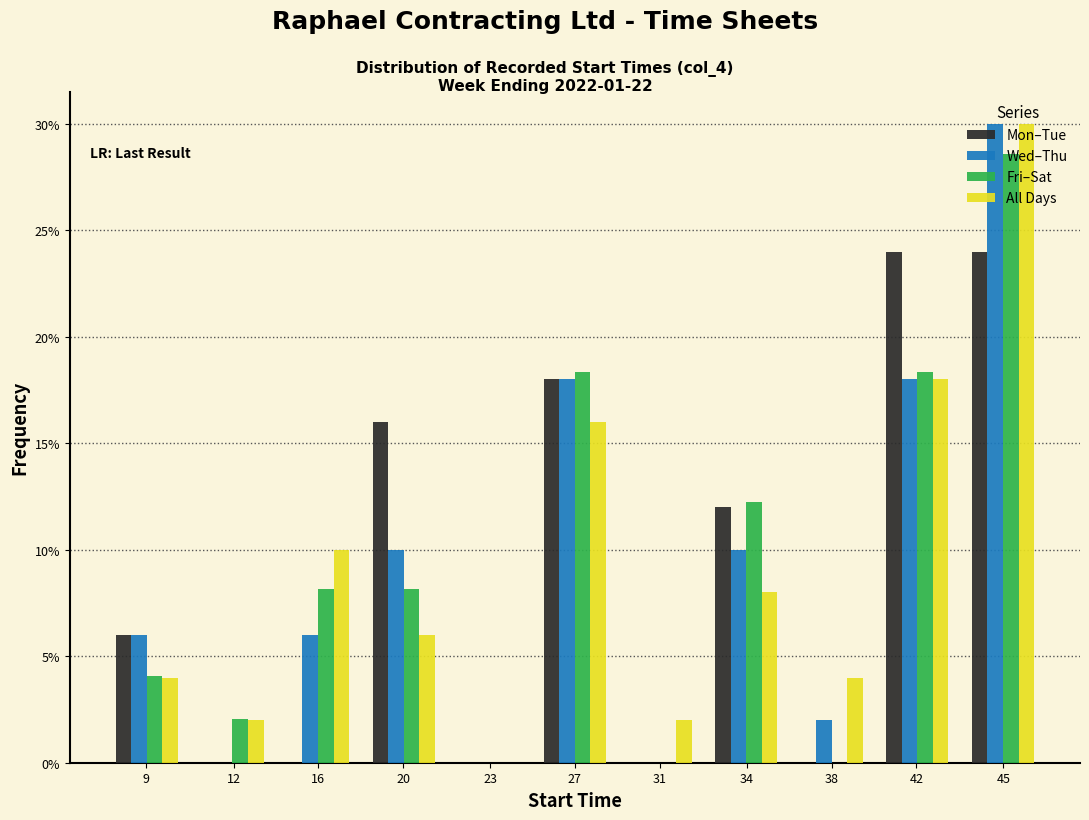

What value does the Mon–Tue series have at 27?

18.0